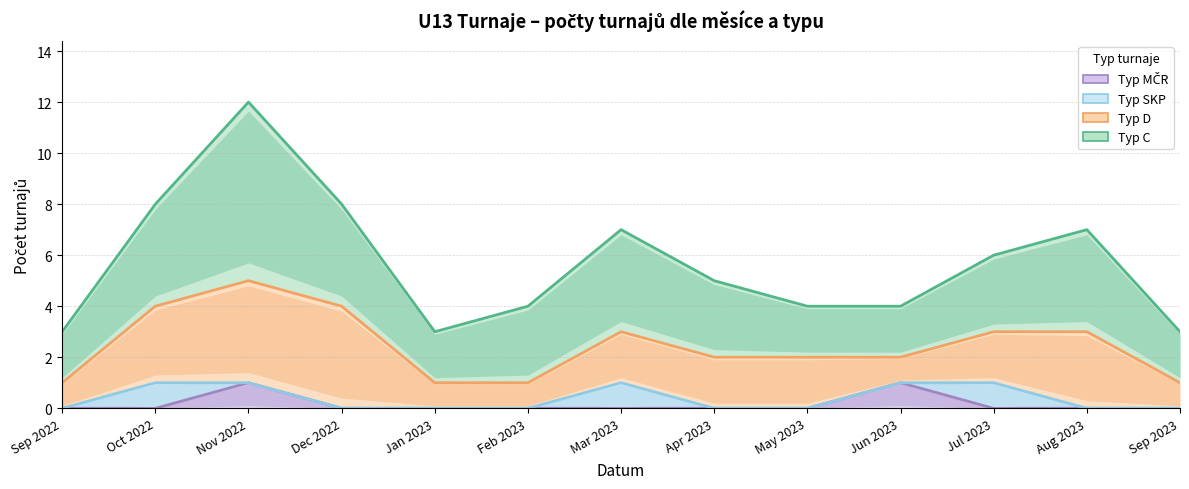

Which series has the largest range (max minus min)?

C